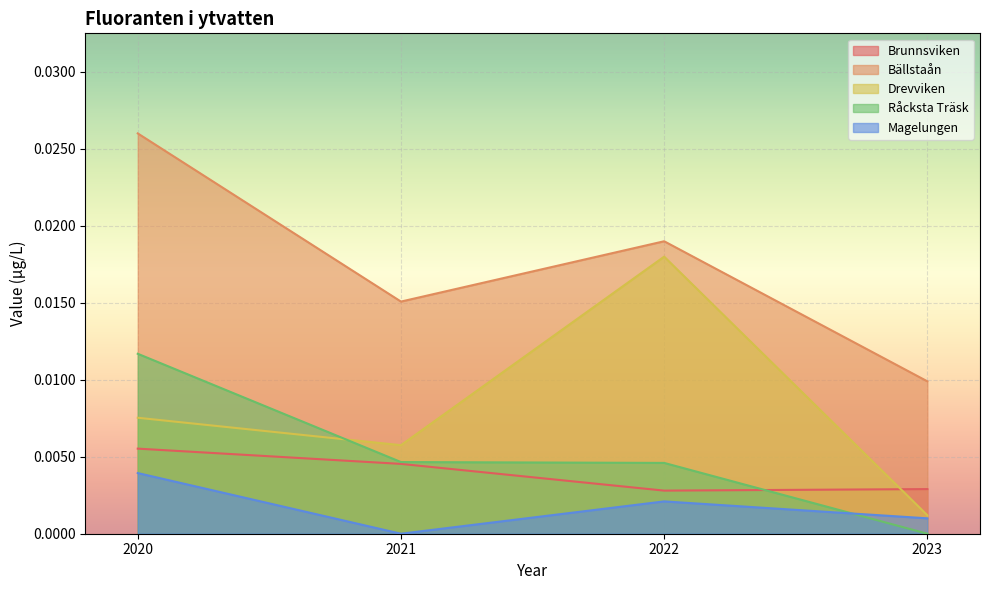

At which label is Drevviken closest to 0?

2023